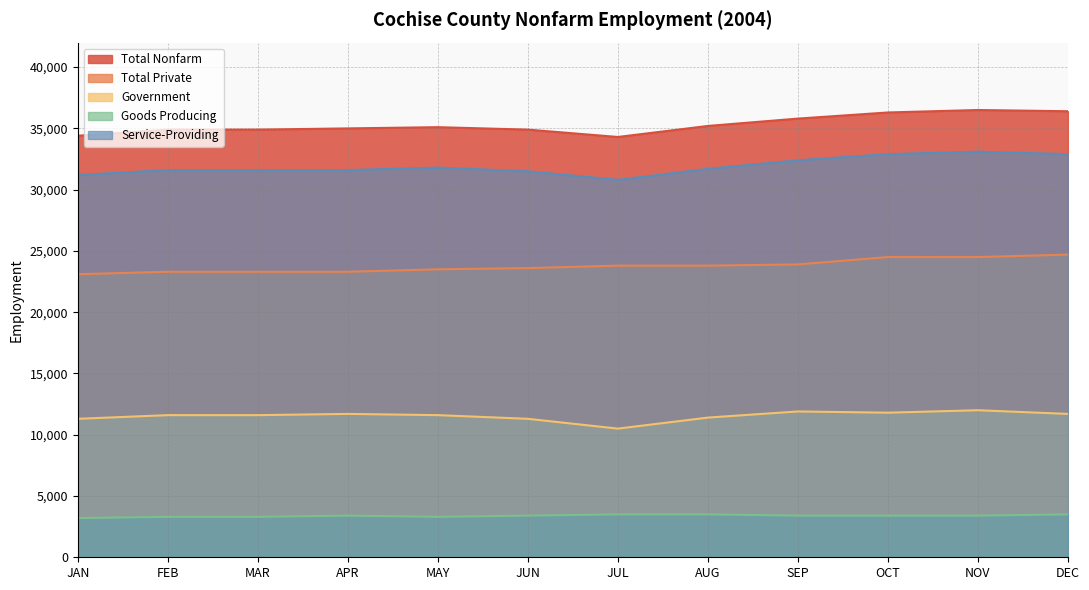

How many lines are shown in the chart?

5